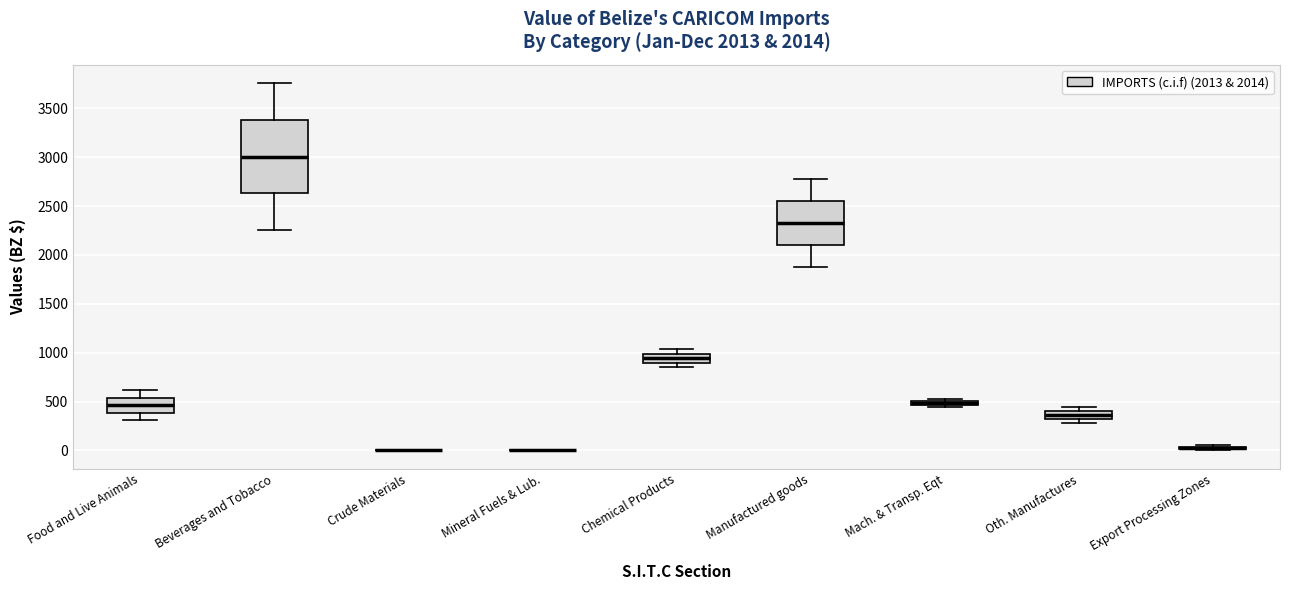

Which box is the tallest, from its lower edge to its upper edge?

Beverages and Tobacco